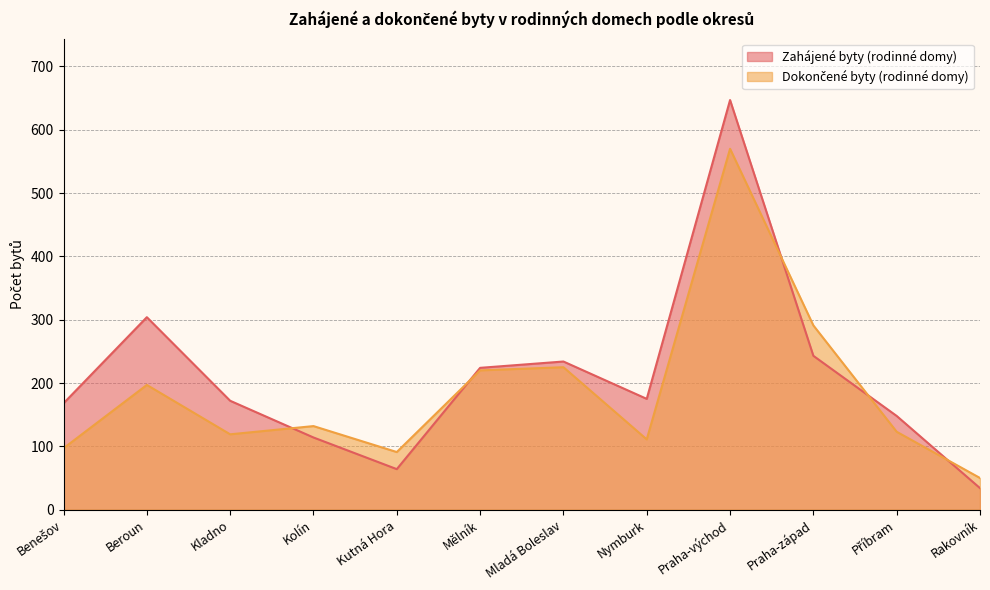

Between Mladá Boleslav and Praha-západ, which series saw the biggest shift?

Dokončené byty (rodinné domy)